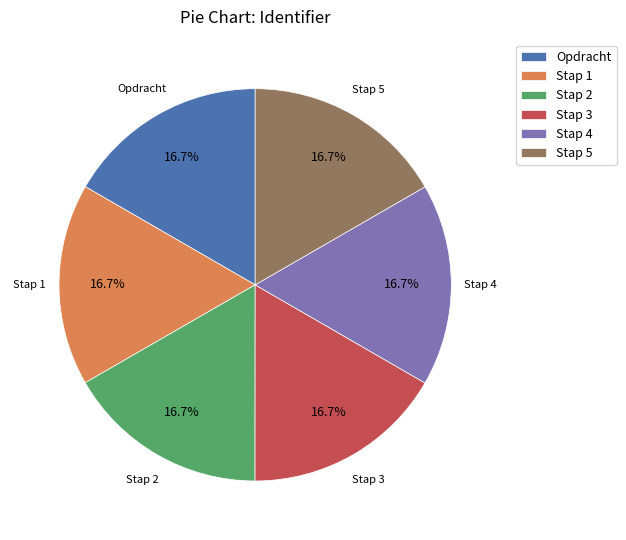

Is Stap 4 the majority of the pie?

No